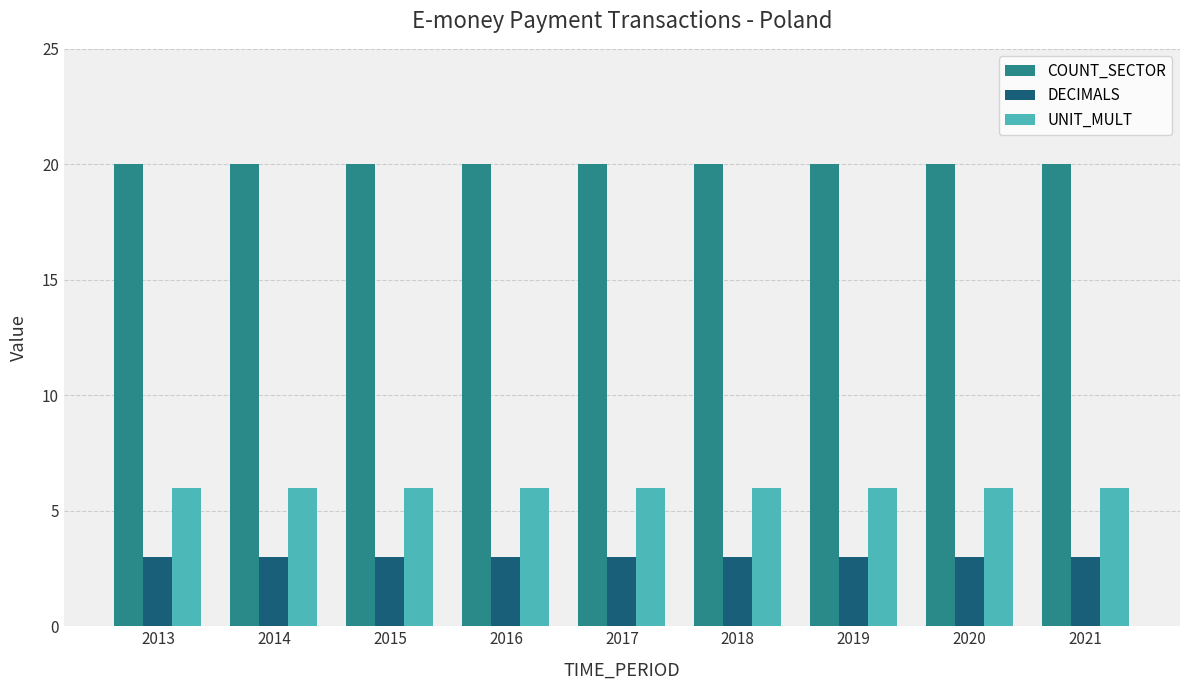

What is the total value across all series at 2021?

29